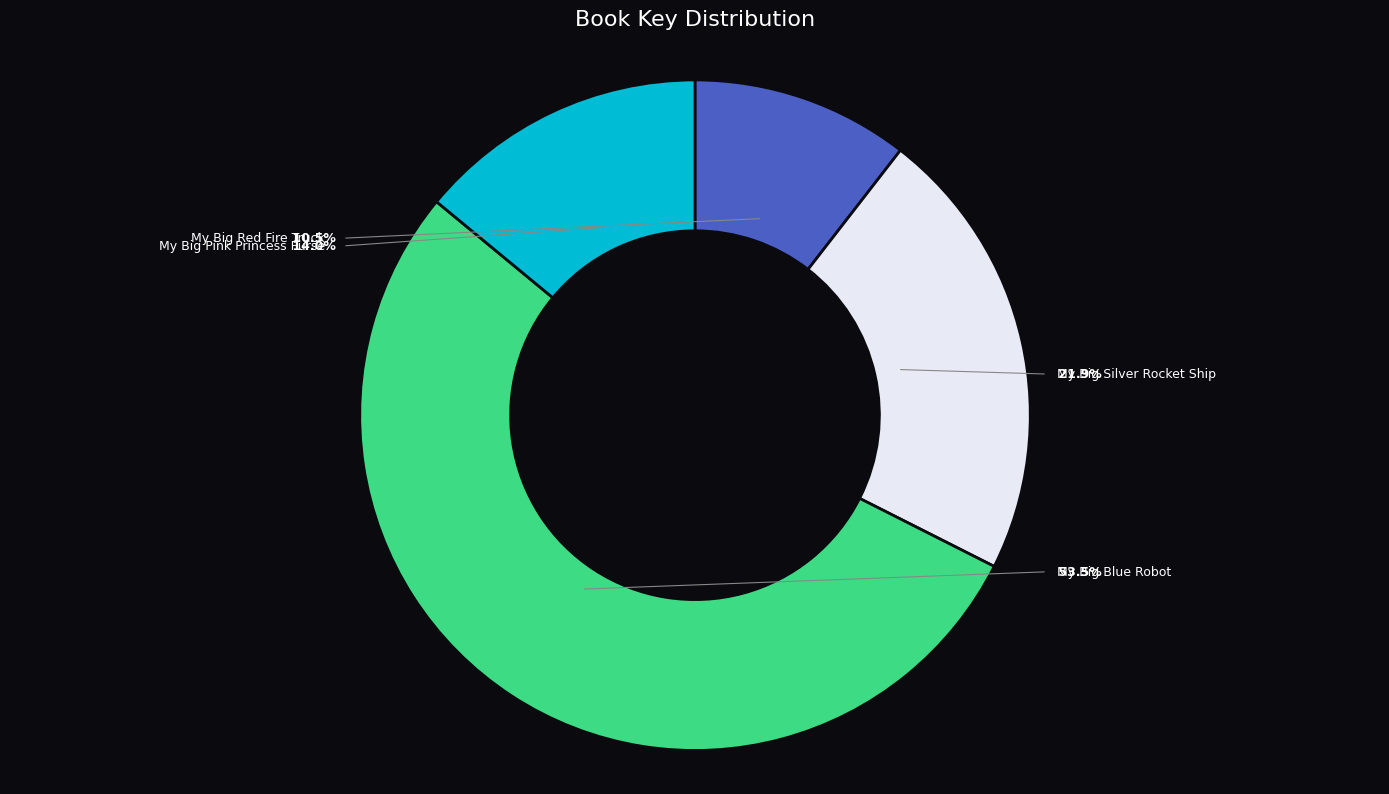

To the nearest percent, what is the combined percentage of My Big Blue Robot and My Big Red Fire Truck?

64%